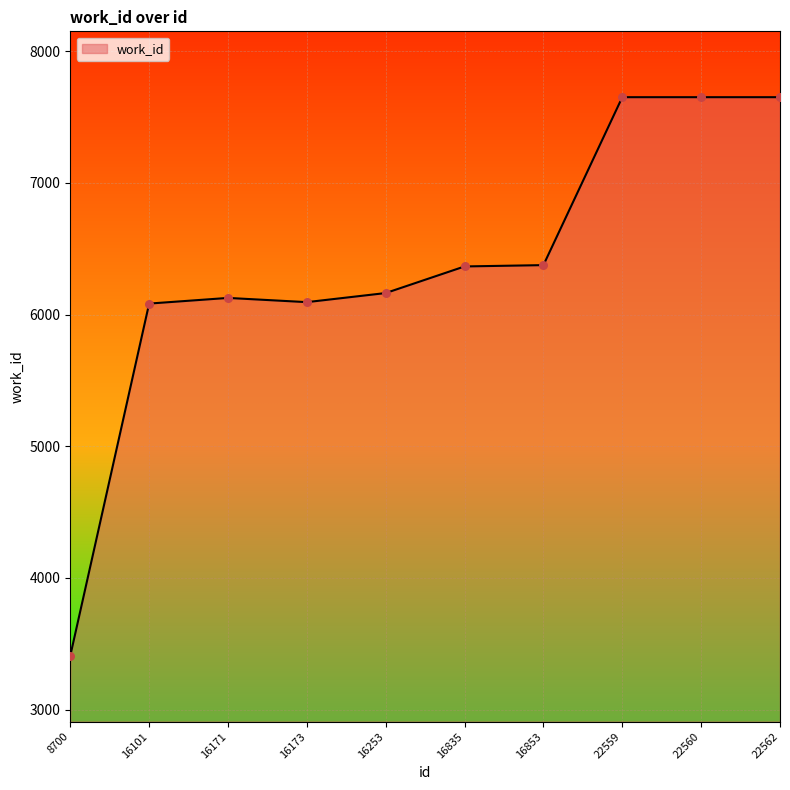

Approximately how many times larger is the value at 16171 compared to 22562?

0.8